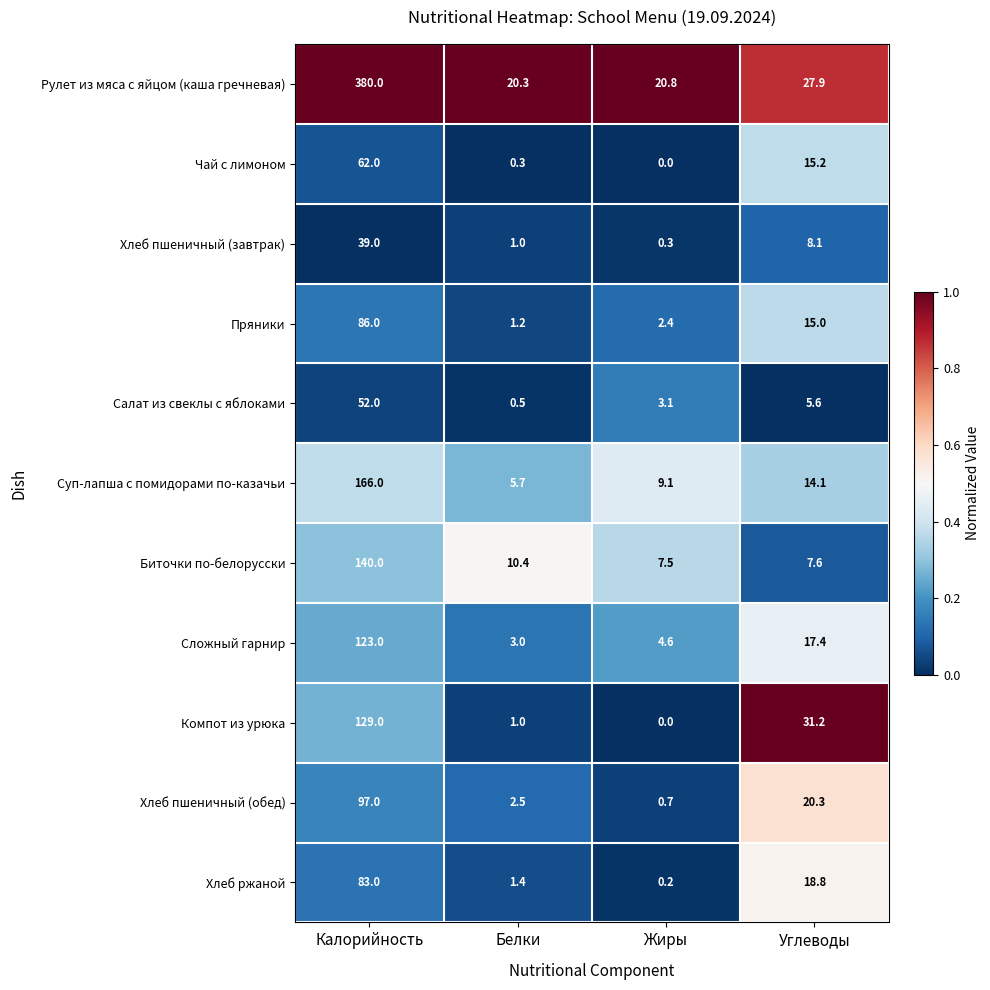

Rank the series by their maximum value, from lowest to highest.

Хлеб пшеничный (завтрак), Салат из свеклы с яблоками, Чай с лимоном, Хлеб ржаной, Пряники, Хлеб пшеничный (обед), Сложный гарнир, Компот из урюка, Биточки по-белорусски, Суп-лапша с помидорами по-казачьи, Рулет из мяса с яйцом (каша гречневая)